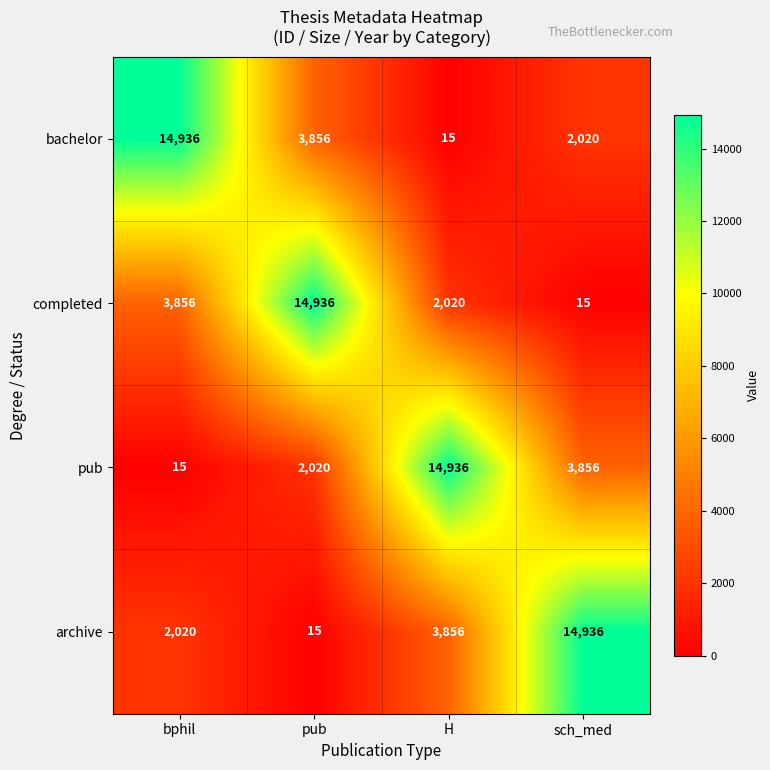

Read the archive value at sch_med, to the nearest 100.

14900